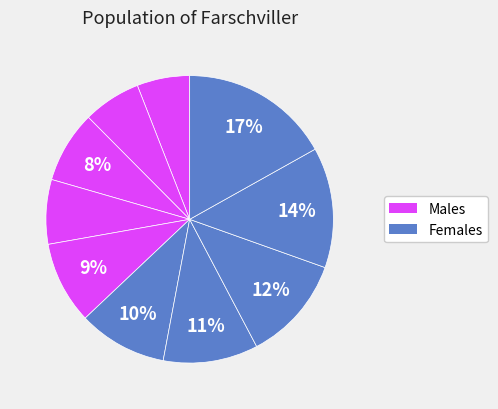

How many slices are in this pie chart?

10